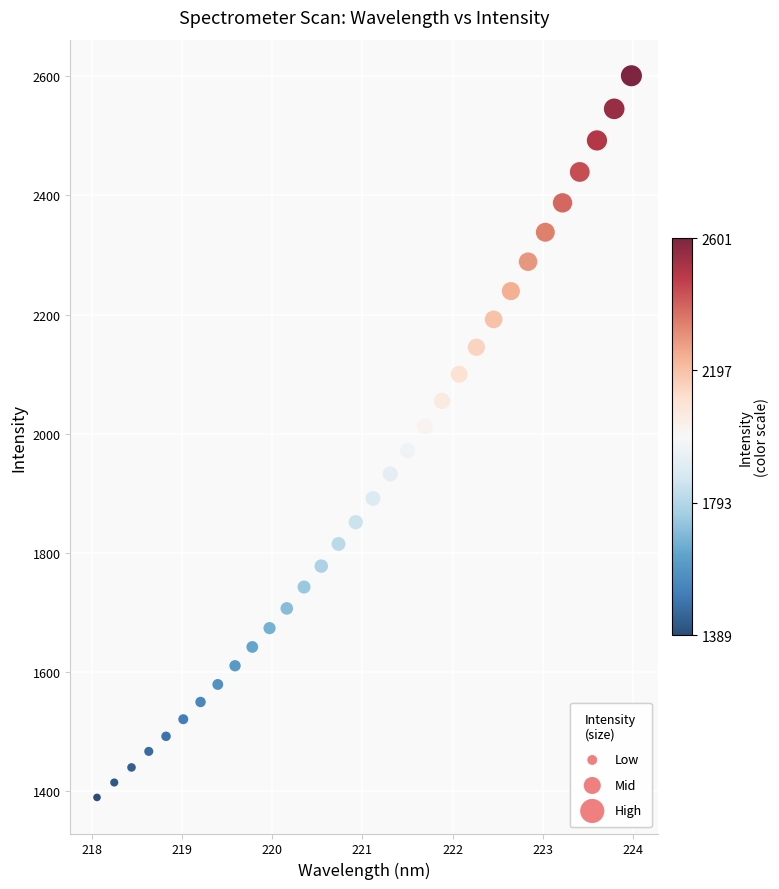

What is the range of X values (max minus min)?

5.9